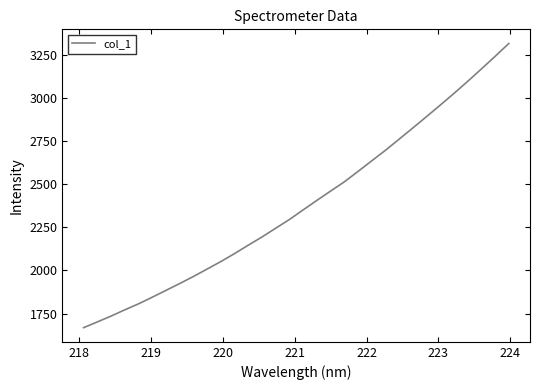

What is the minimum value shown in the chart?

1668.1